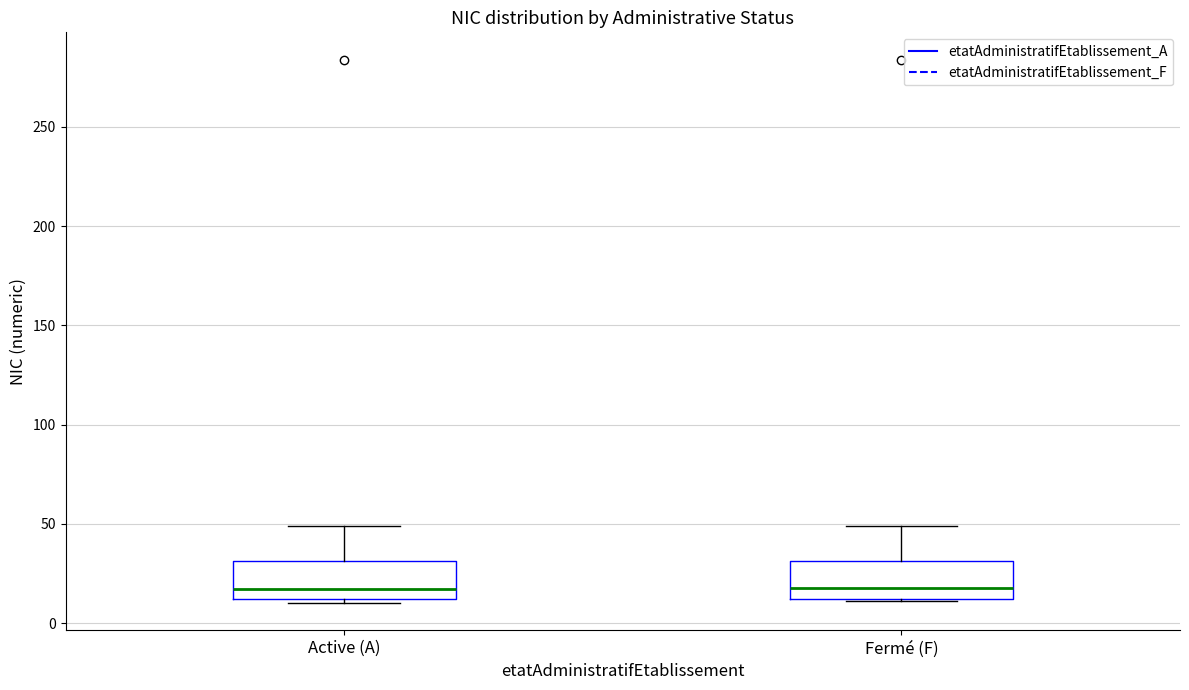

Reading left to right, read every box against the y-axis: the position of its median line, the range the box covers, and the ends of its whiskers. The values are not printed on the chart, so give them approximately, as read against the axis.

Active (A): median 15, box 10 to 30, whiskers 10 (just below the box's lower edge) to 50
Fermé (F): median 20, box 10 to 30, whiskers 10 to 50